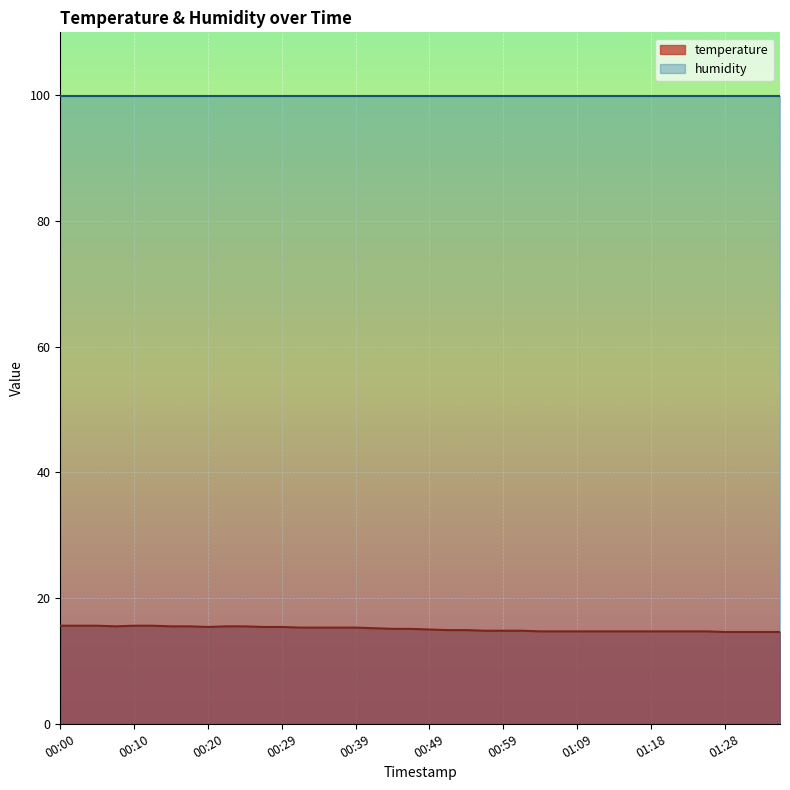

What is the maximum value shown in the chart?

99.9